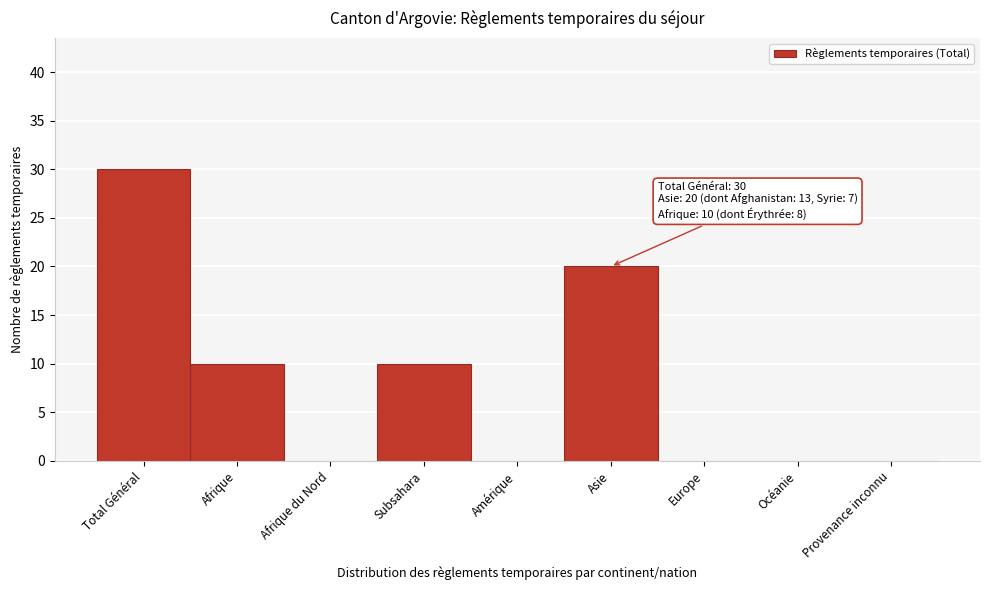

Reading left to right, extract all data points from this chart.

Total Général=30	Afrique=10	Afrique du Nord=0	Subsahara=10	Amérique=0	Asie=20	Europe=0	Océanie=0	Provenance inconnu=0